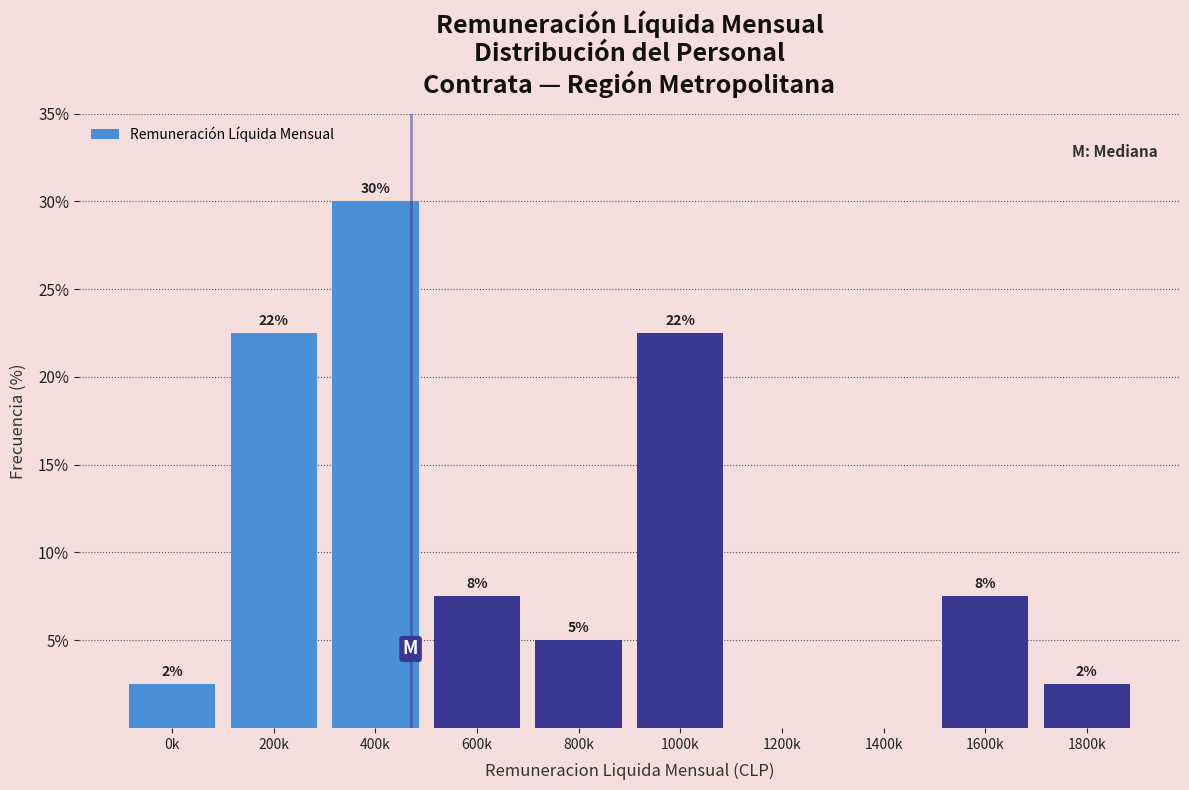

Are the bars horizontal?

No